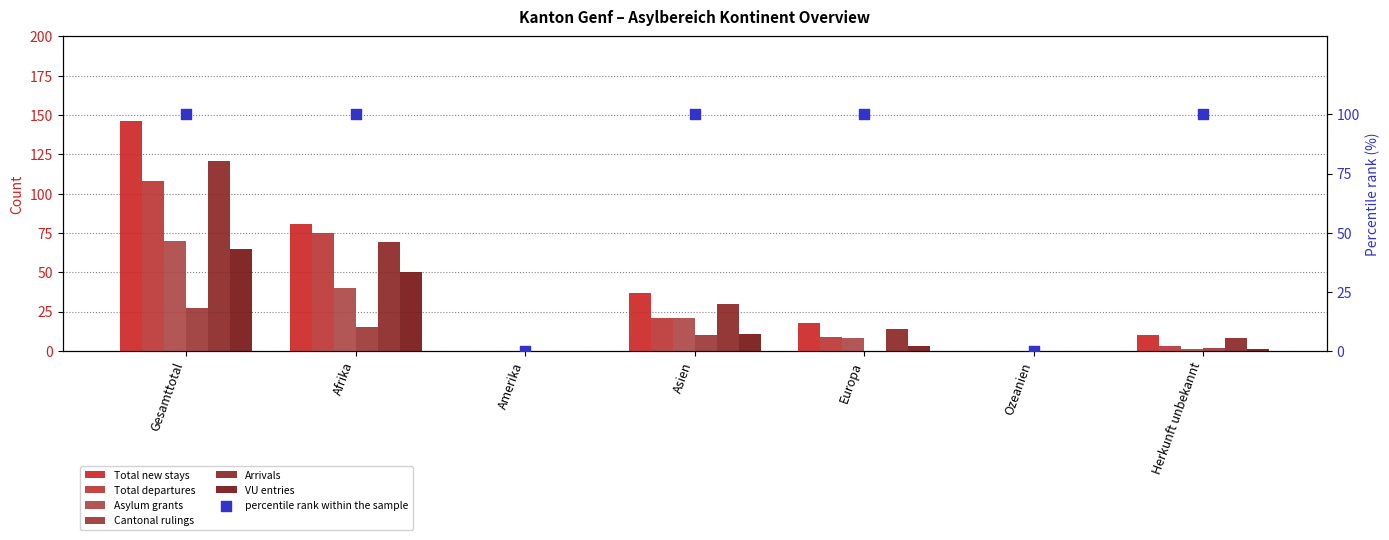

At how many categories does at least one series exceed 50?

2